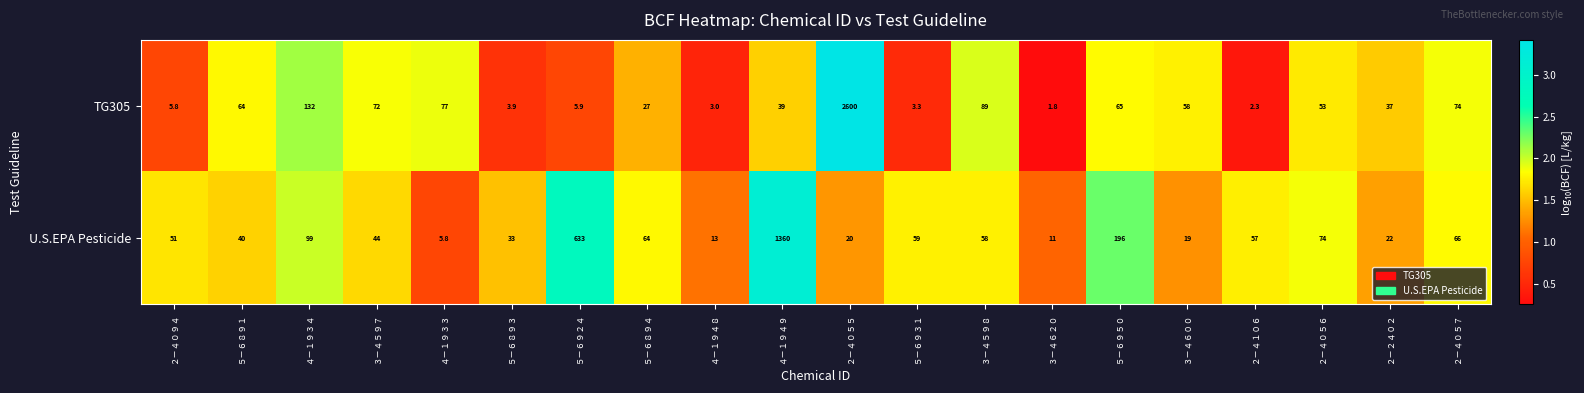

At which label does TG305 reach its peak?

２－４０５５